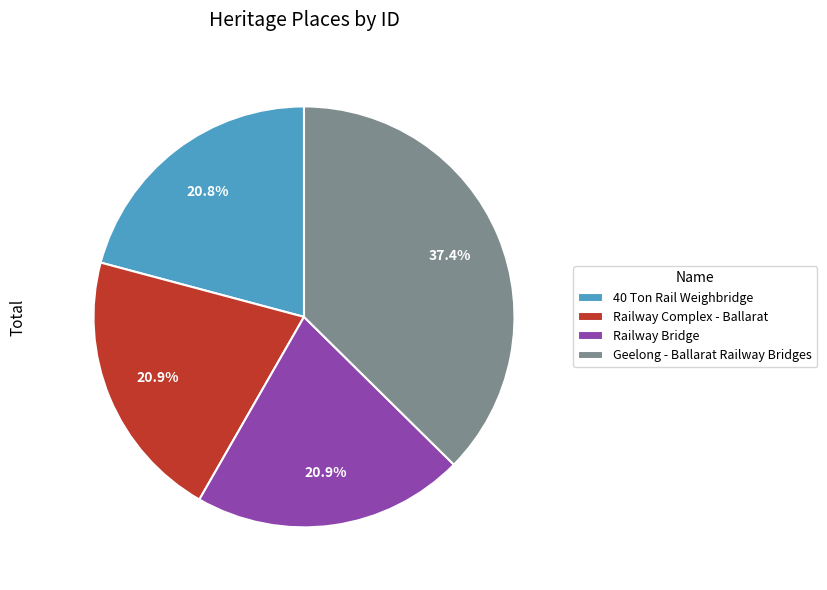

What is the largest slice in the pie chart?

Geelong - Ballarat Railway Bridges